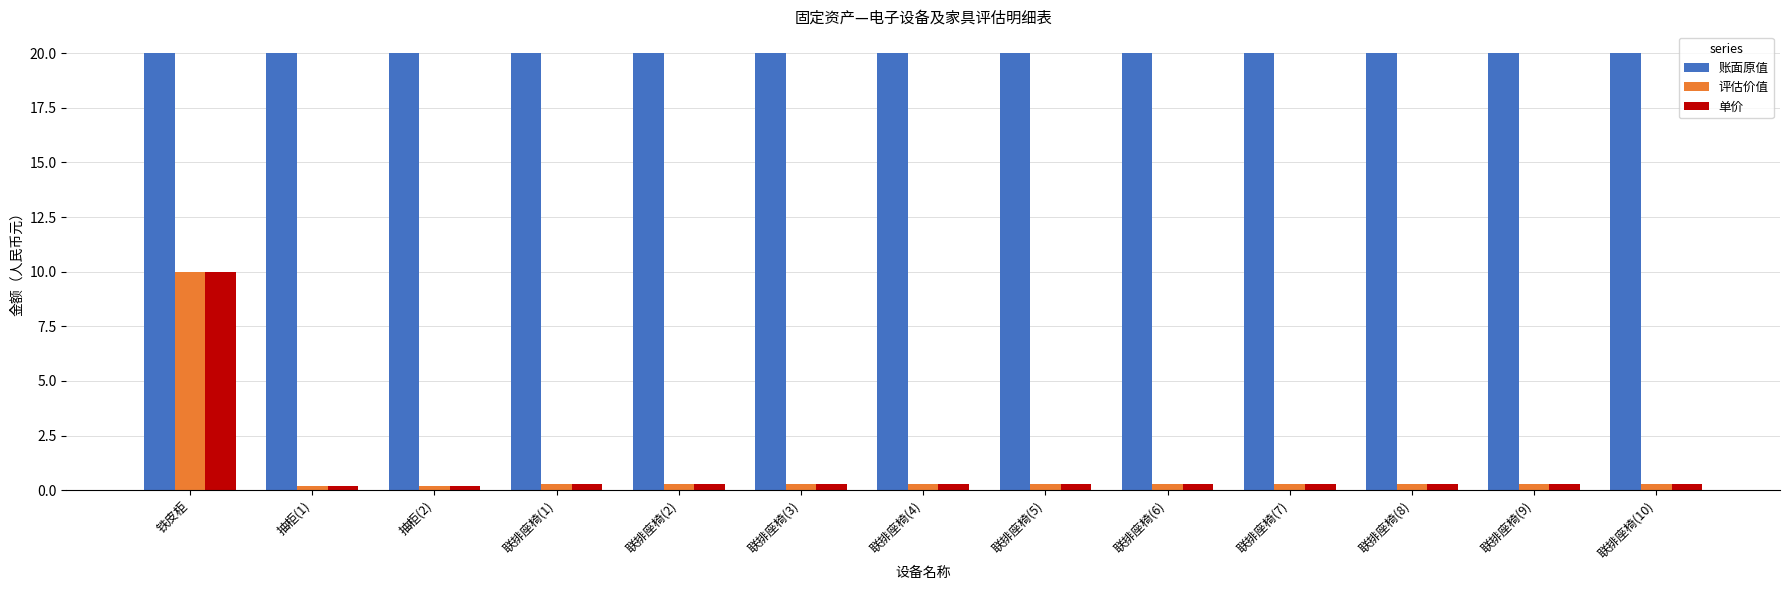

Are the bars horizontal?

No